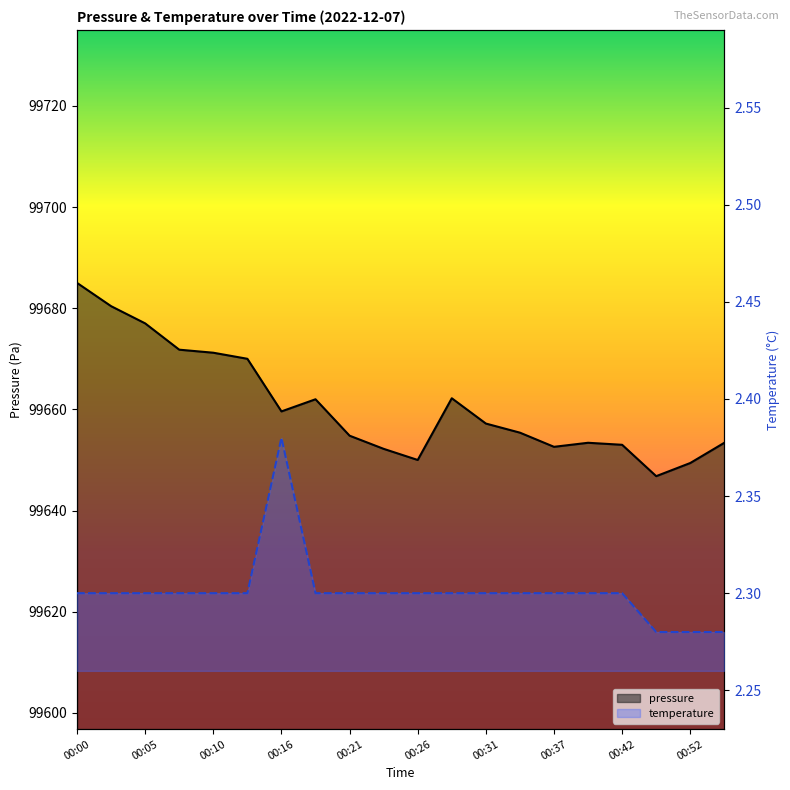

True or false: temperature and pressure cross at least once.

False